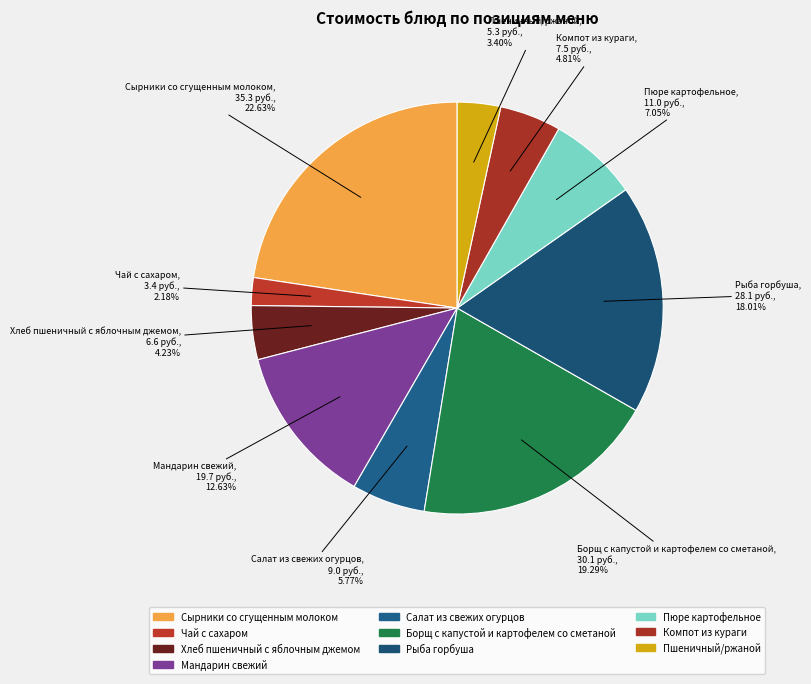

Count the number of slices in the pie.

10